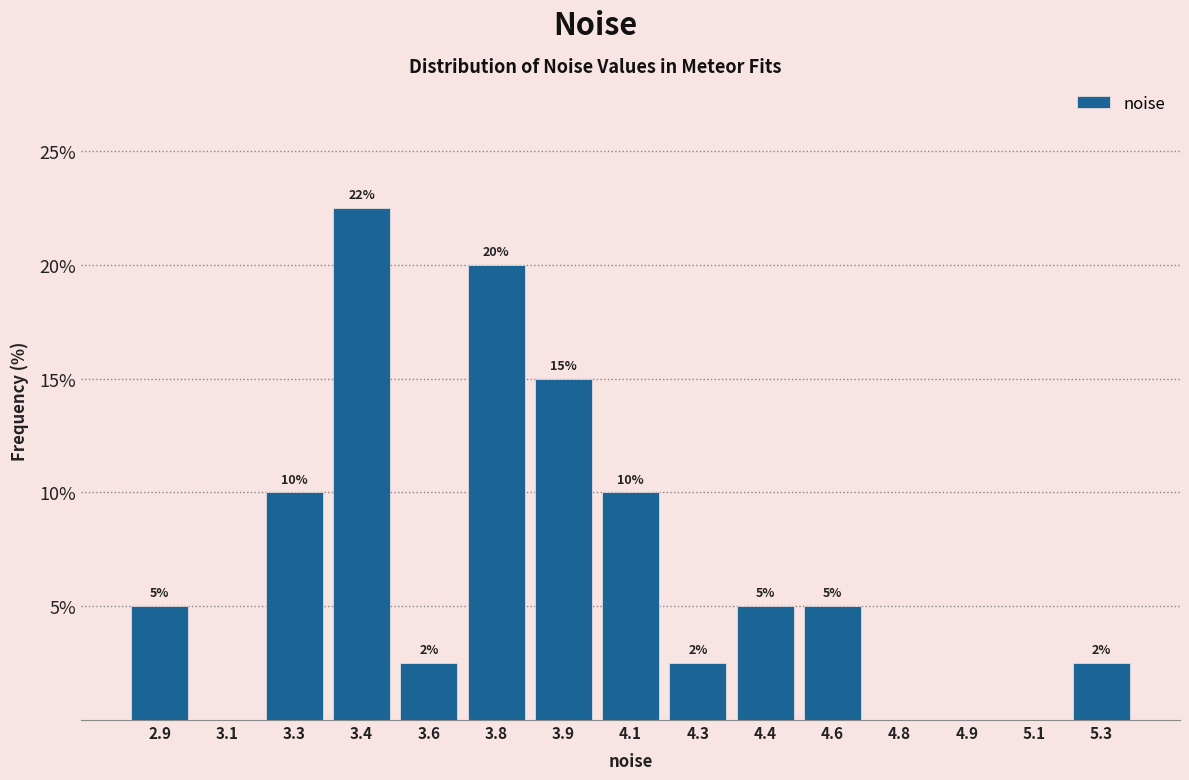

What is the sum of the values at 4.8 and 3.3?

10.0